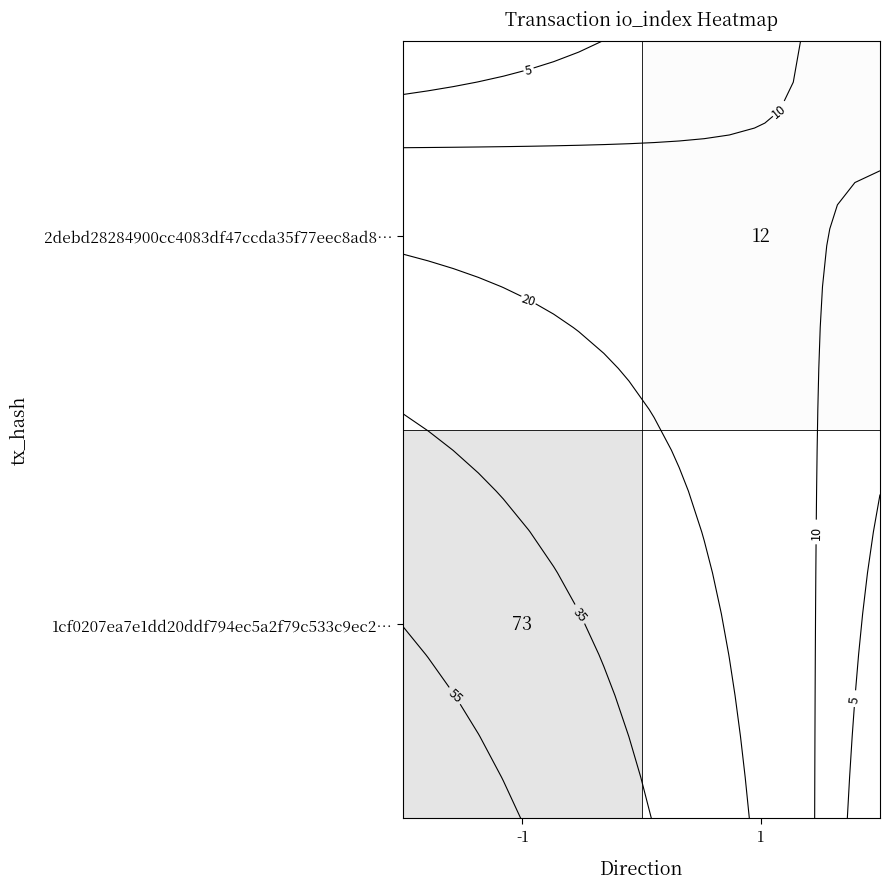

At how many categories does at least one series exceed 52?

1